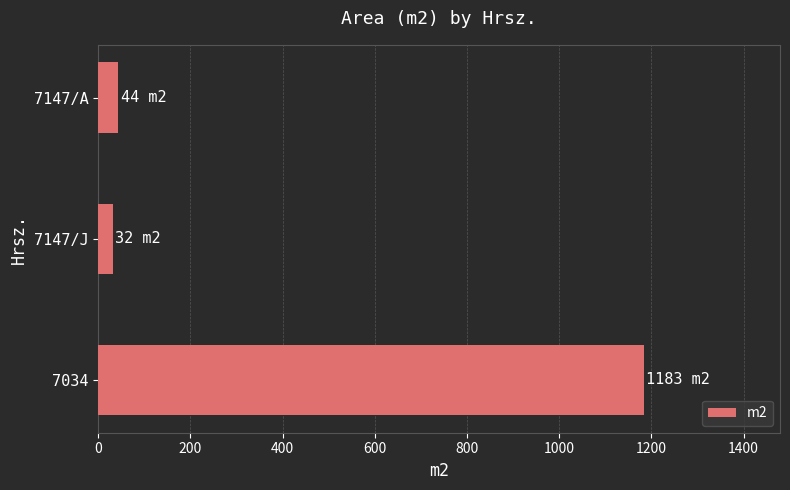

Which label corresponds to the smallest value in the chart?

7147/J